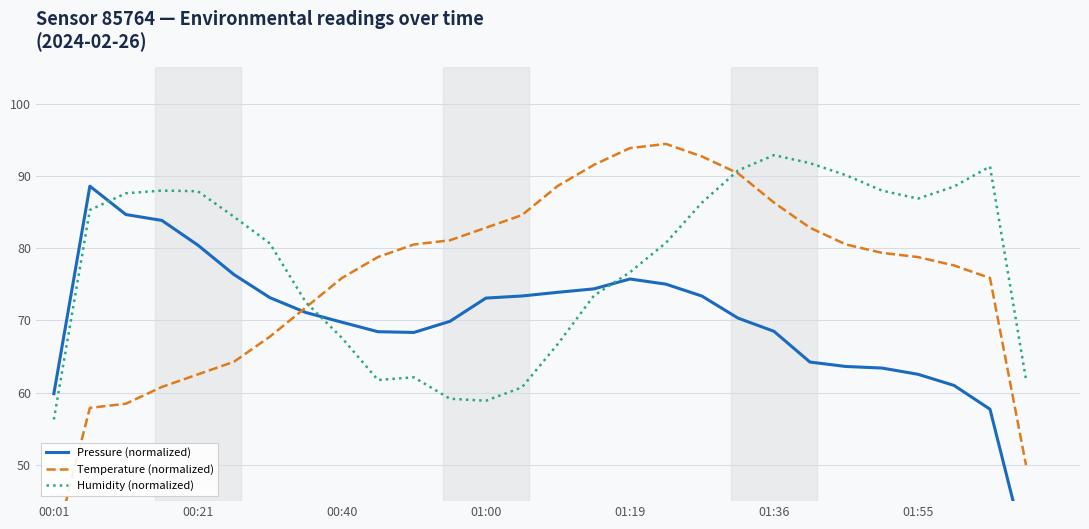

At which category is the sum across all series the highest?

18